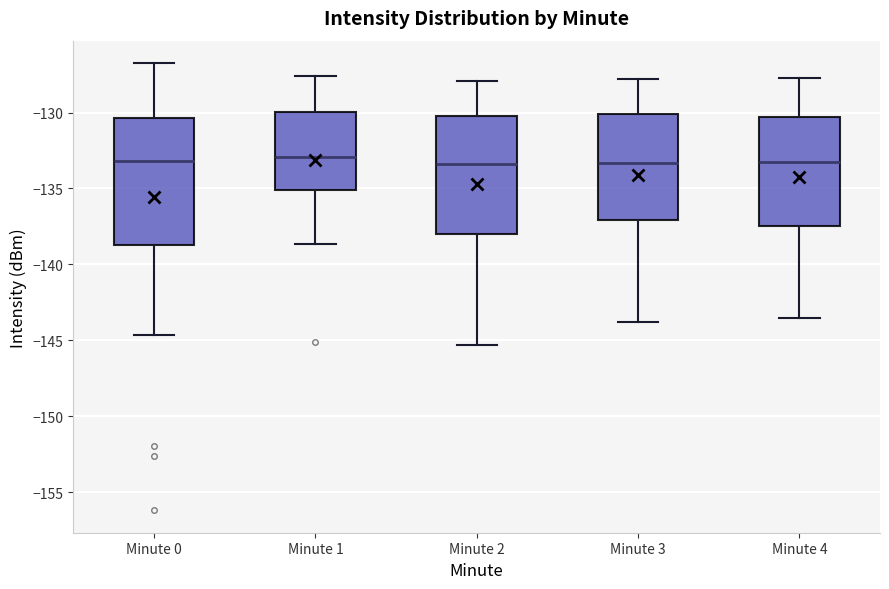

Reading left to right, transcribe this box plot: for each box, give where its median line is, the range the box spans, and where its two whiskers end, as read against the y-axis. The values are not printed on the chart, so give them approximately, as read against the axis.

Minute 0: median -133.0, box -138.5 to -130.5, whiskers -144.5 to -126.5
Minute 1: median -133.0, box -135.0 to -130.0, whiskers -138.5 to -127.5
Minute 2: median -133.5, box -138.0 to -130.0, whiskers -145.5 to -128.0
Minute 3: median -133.5, box -137.0 to -130.0, whiskers -144.0 to -128.0
Minute 4: median -133.0, box -137.5 to -130.5, whiskers -143.5 to -127.5